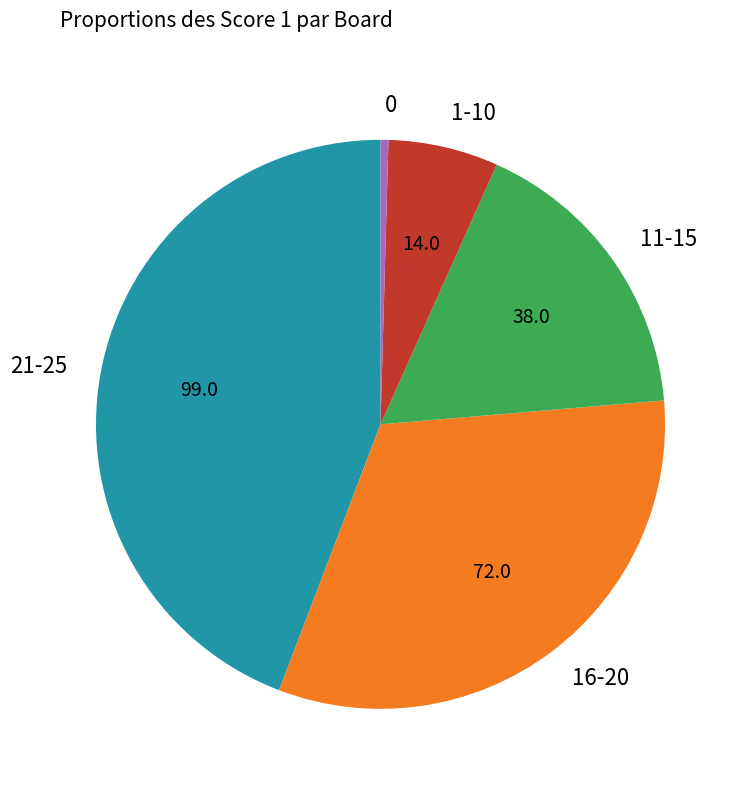

What is the smallest slice in the pie chart?

0